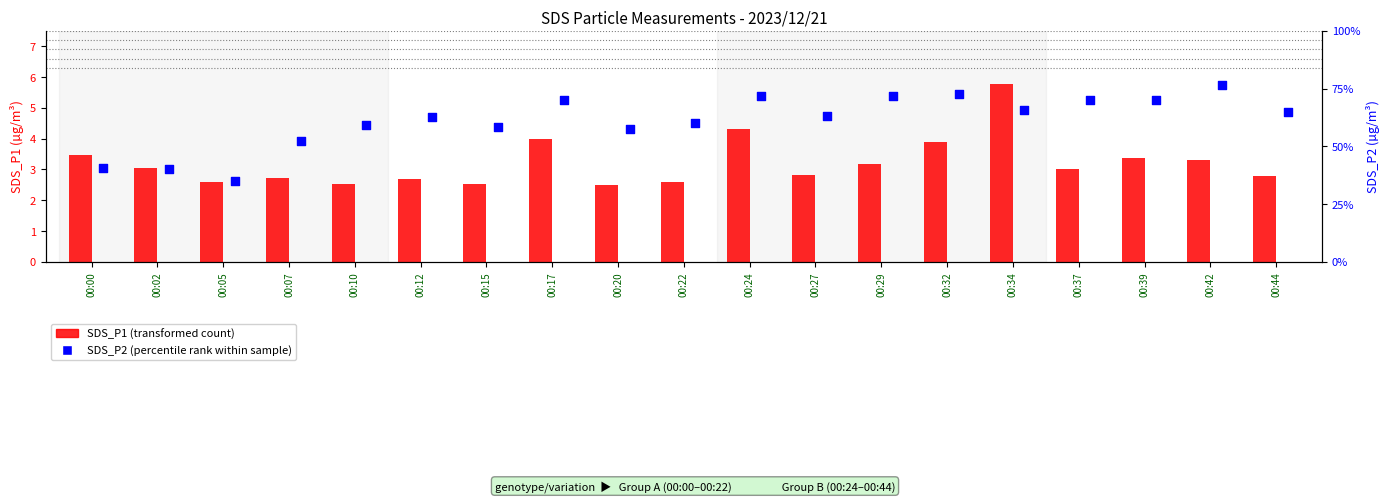

Which series has the largest total across all categories?

SDS_P1